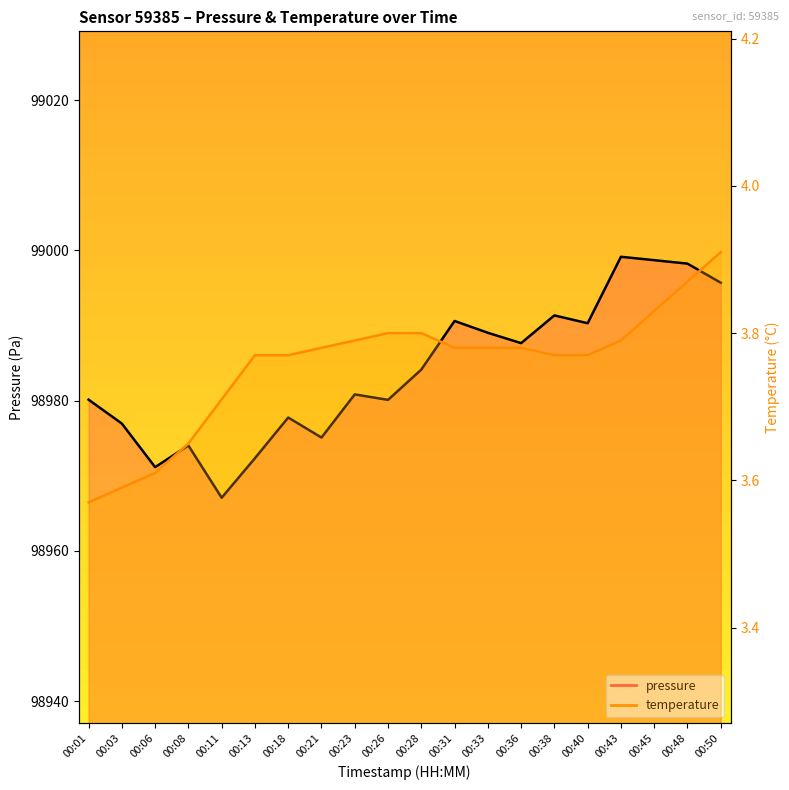

Reading left to right, list all the values displayed in this chart.

pressure: 00:01=98980.1	00:03=98976.9	00:06=98971.1	00:08=98974.0	00:11=98967.1	00:13=98972.3	00:18=98977.8	00:21=98975.1	00:23=98980.8	00:26=98980.1	00:28=98984.1	00:31=98990.6	00:33=98989.0	00:36=98987.6	00:38=98991.3	00:40=98990.3	00:43=98999.1	00:45=98998.7	00:48=98998.2	00:50=98995.7
temperature: 00:01=3.6	00:03=3.6	00:06=3.6	00:08=3.6	00:11=3.7	00:13=3.8	00:18=3.8	00:21=3.8	00:23=3.8	00:26=3.8	00:28=3.8	00:31=3.8	00:33=3.8	00:36=3.8	00:38=3.8	00:40=3.8	00:43=3.8	00:45=3.8	00:48=3.9	00:50=3.9